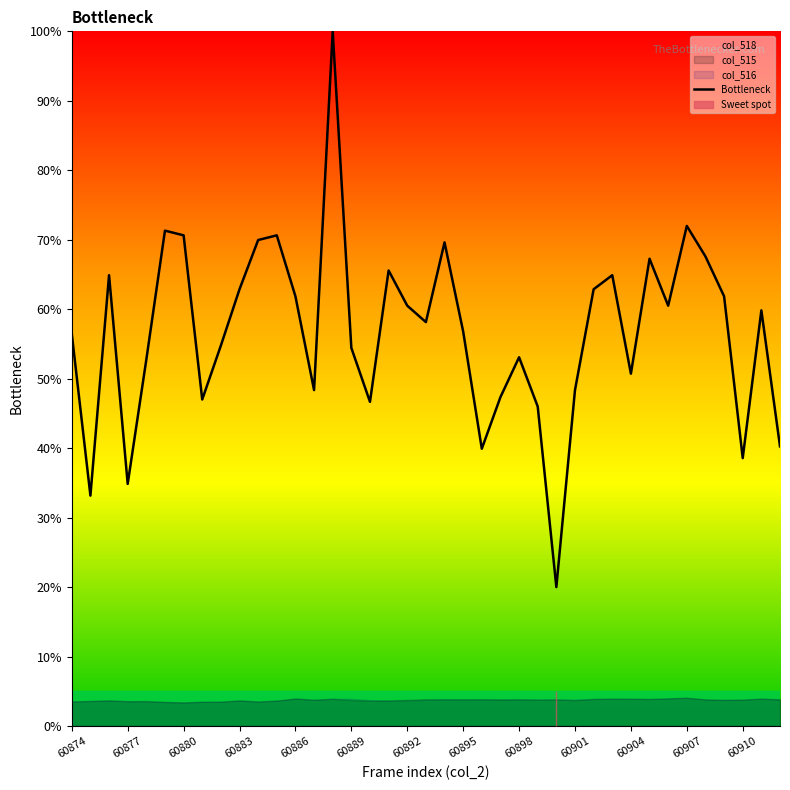

True or false: Bottleneck has a value of 54.4 at 60889.

True